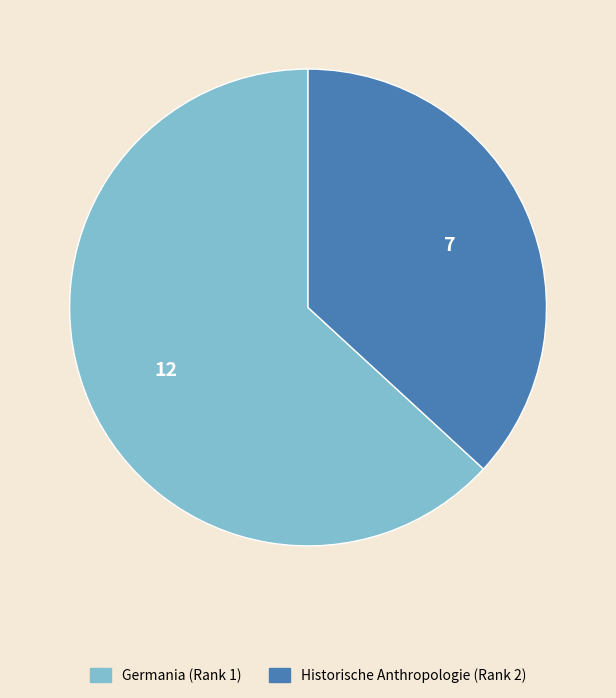

How many segments does this pie chart have?

2